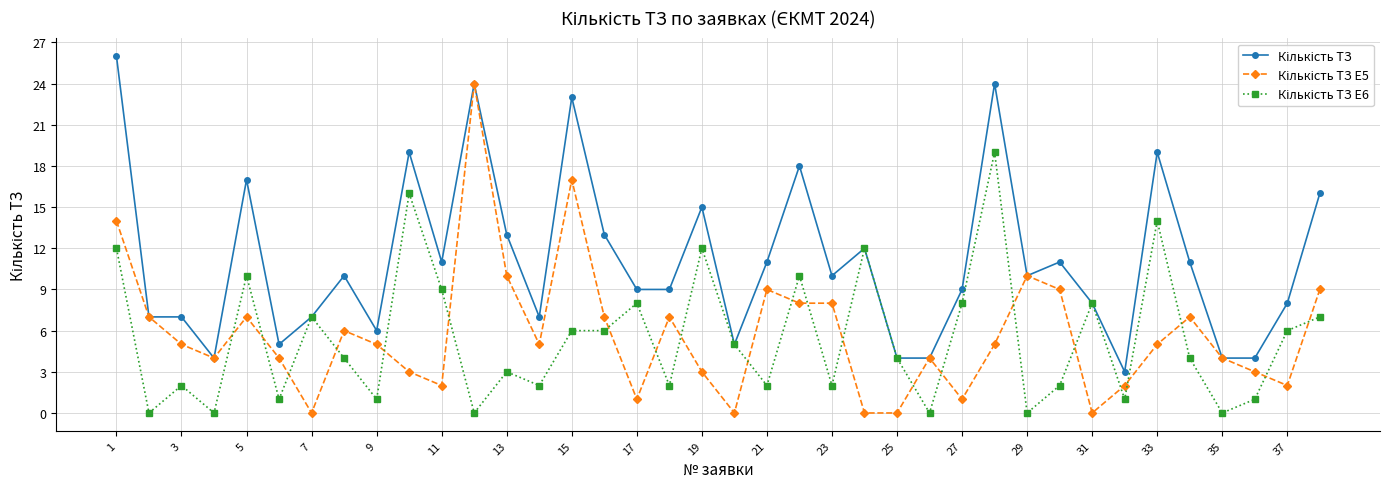

What is the greatest value displayed?

26